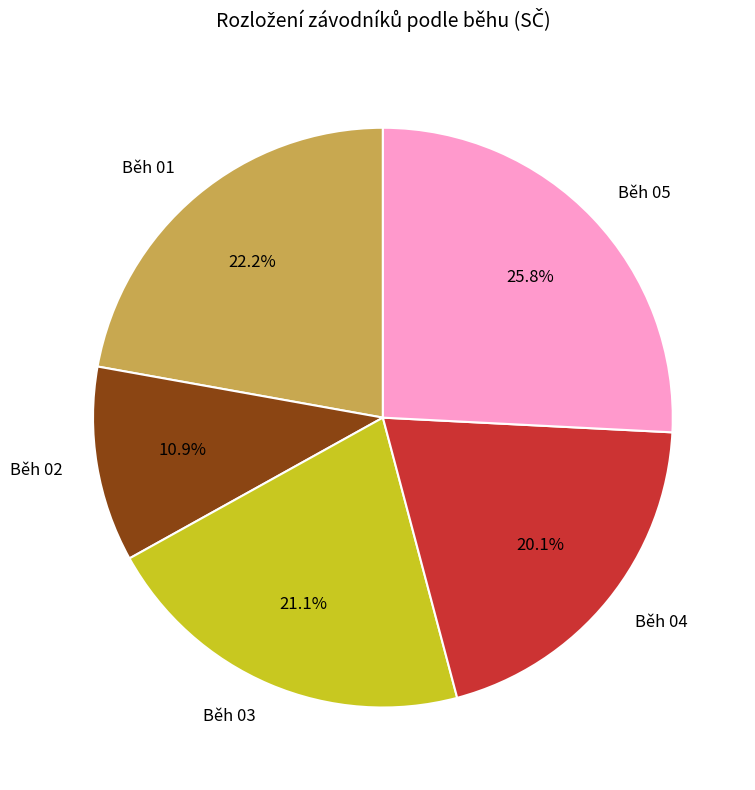

What is the ratio of the value at Běh 04 to the value at Běh 05?

0.8